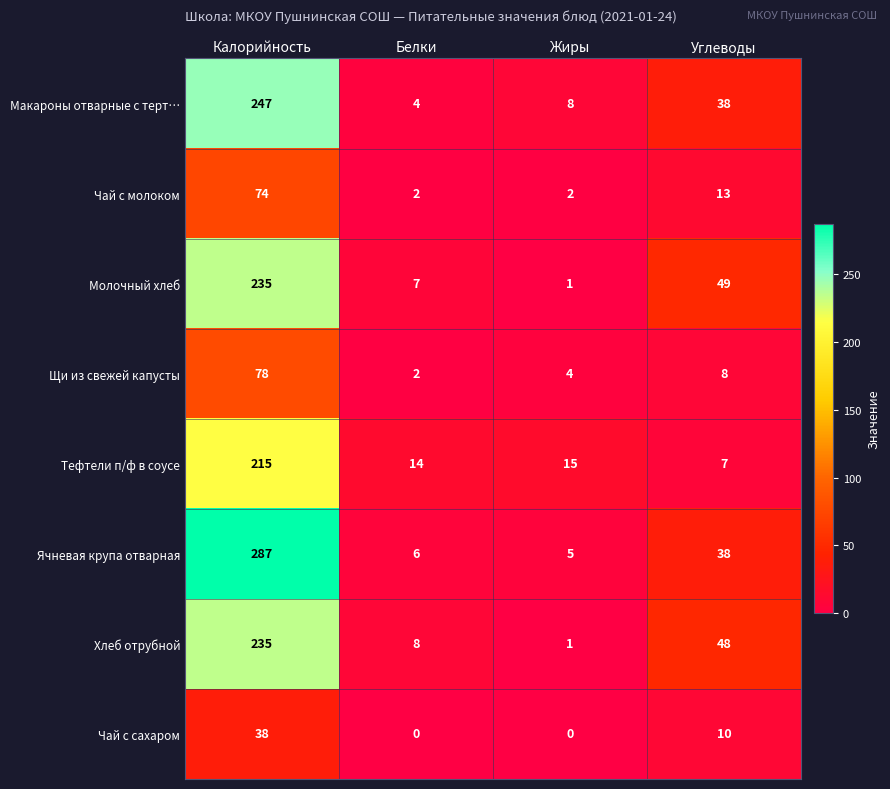

At which category is the sum across all series the highest?

Калорийность